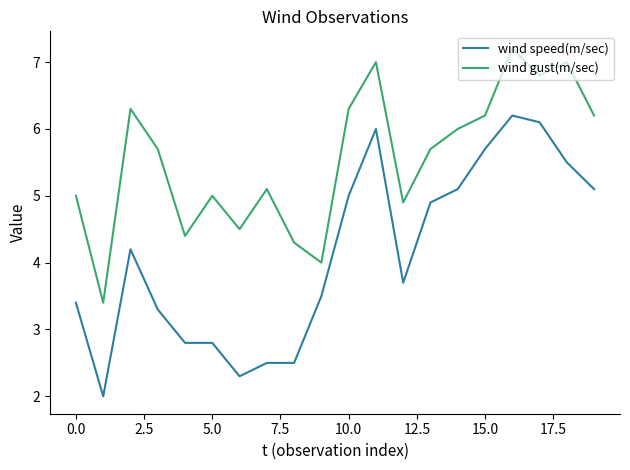

Which series has the widest spread of values?

wind speed(m/sec)